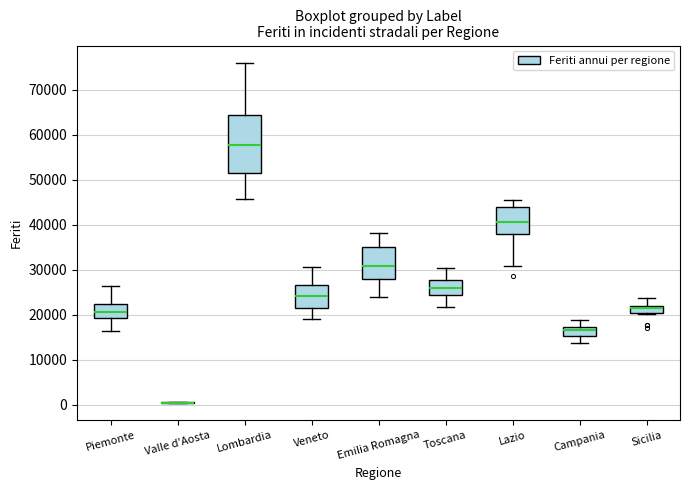

Where is the lower edge of the box for Veneto on the y-axis? The values are not printed on the chart, so give them approximately, as read against the axis.

22000